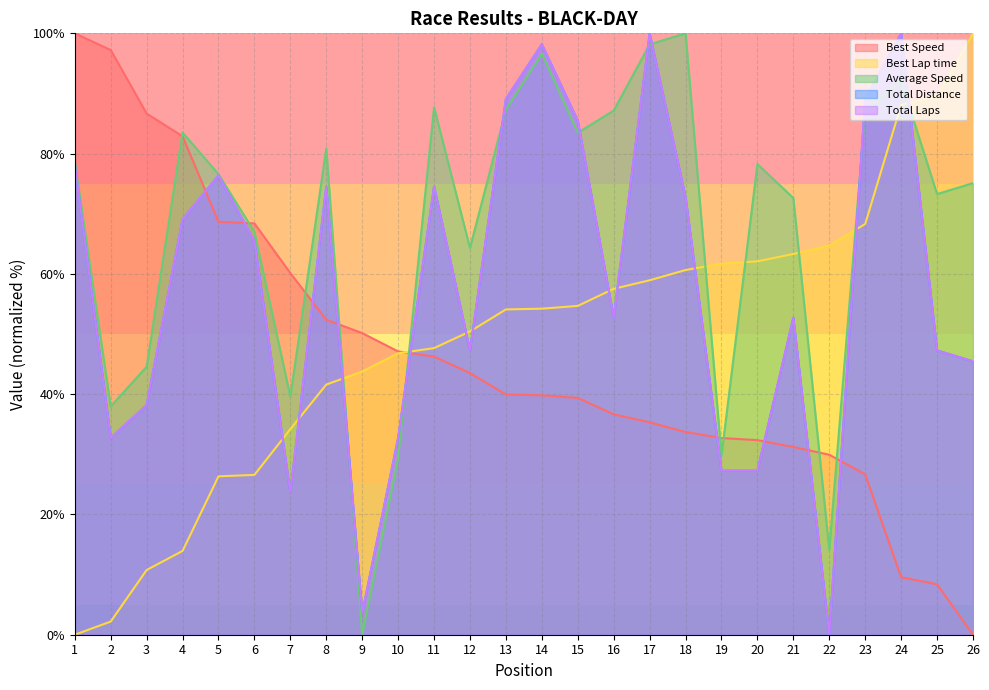

At how many categories does at least one series exceed 61?

23